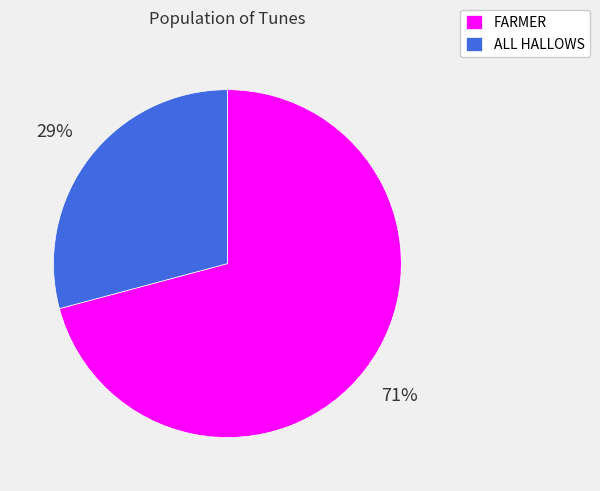

The FARMER slice represents 61% of the pie. True or false?

False